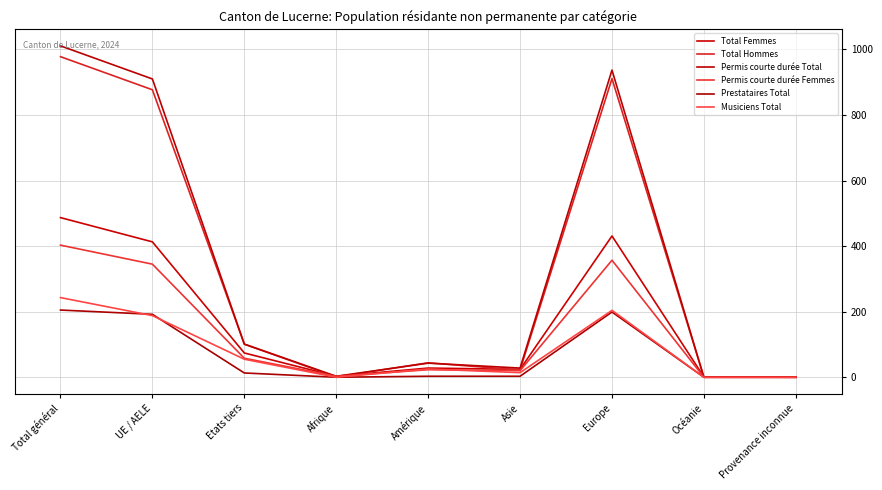

At which category does Musiciens Total reach its first local peak?

Amérique